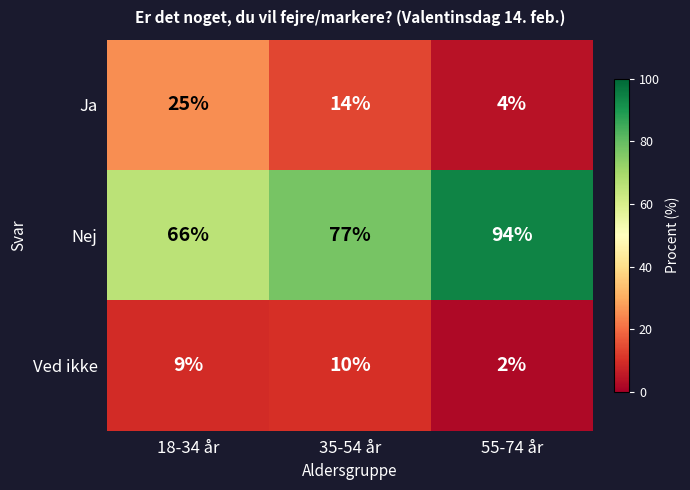

Is it true that Ja equals 15 at 18-34 år?

False